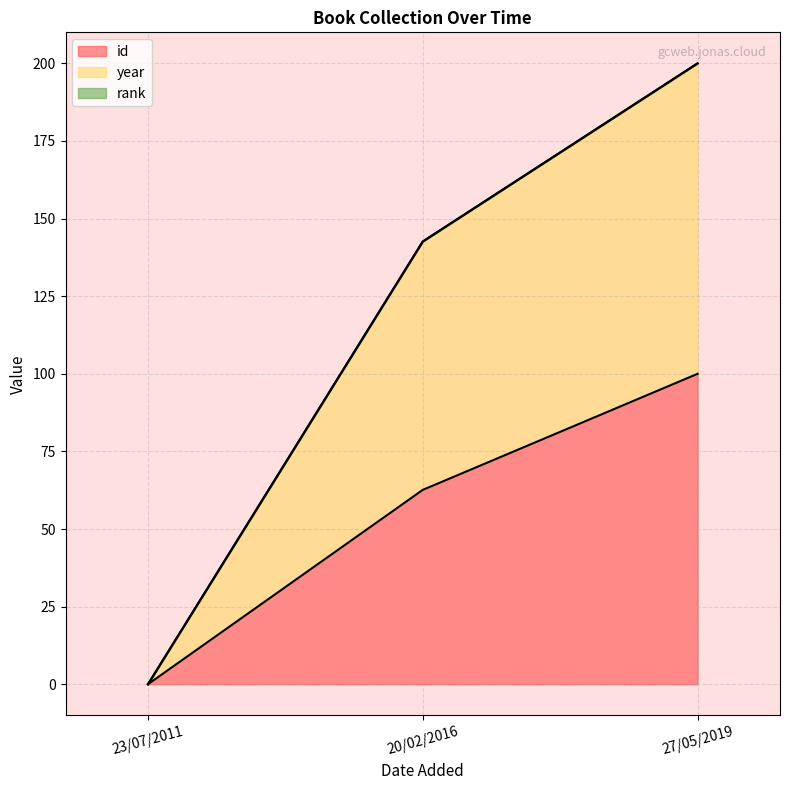

Does the chart display data point markers on the line(s)?

No